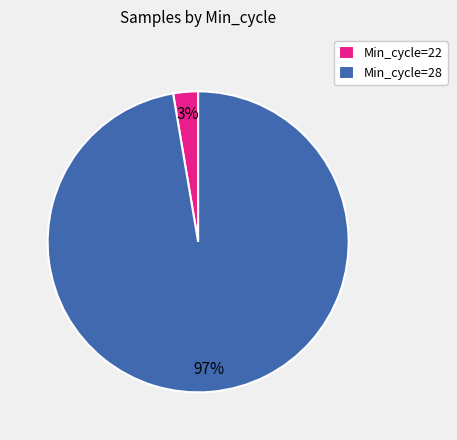

Which category has the smallest portion of the pie?

Min_cycle=22